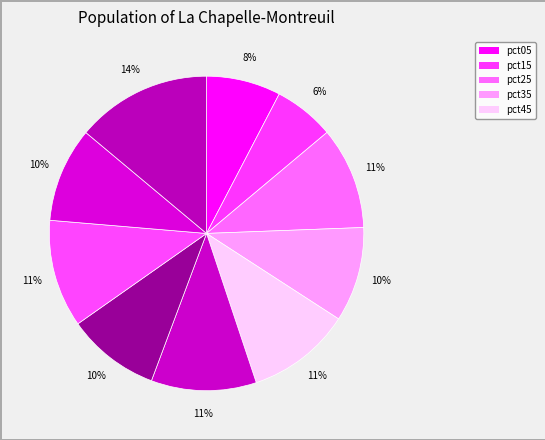

Rank the categories by value from lowest to highest.

pct15, pct05, pct65, pct85, pct35, pct25, pct45, pct55, pct75, pct95